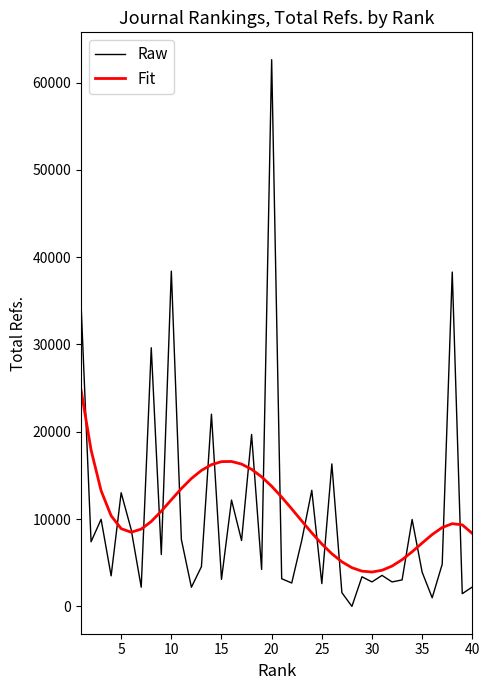

What is the maximum value for Raw?

62623.0